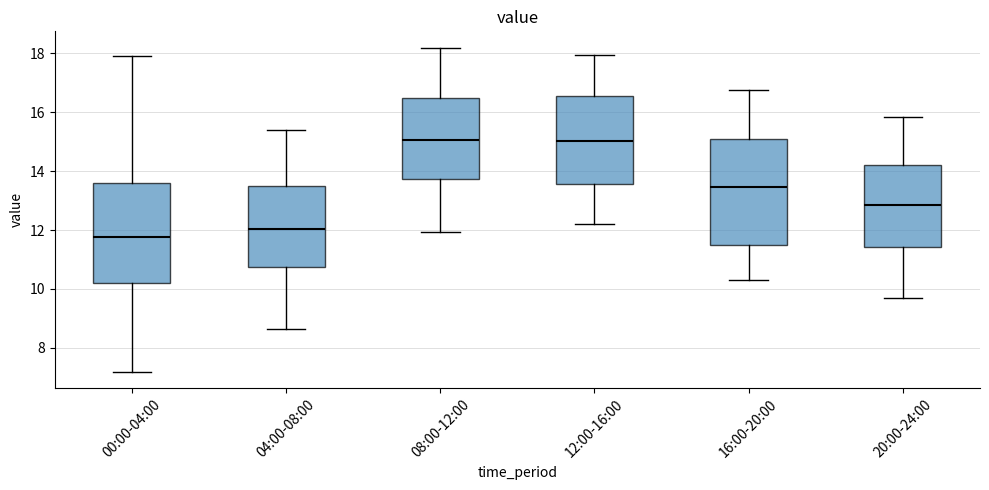

Reading left to right, read every box against the y-axis: the position of its median line, the range the box covers, and the ends of its whiskers. The values are not printed on the chart, so give them approximately, as read against the axis.

00:00-04:00: median 11.8, box 10.2 to 13.6, whiskers 7.2 to 18.0
04:00-08:00: median 12.0, box 10.8 to 13.4, whiskers 8.6 to 15.4
08:00-12:00: median 15.0, box 13.8 to 16.4, whiskers 12.0 to 18.2
12:00-16:00: median 15.0, box 13.6 to 16.6, whiskers 12.2 to 18.0
16:00-20:00: median 13.4, box 11.6 to 15.0, whiskers 10.4 to 16.8
20:00-24:00: median 12.8, box 11.4 to 14.2, whiskers 9.8 to 15.8